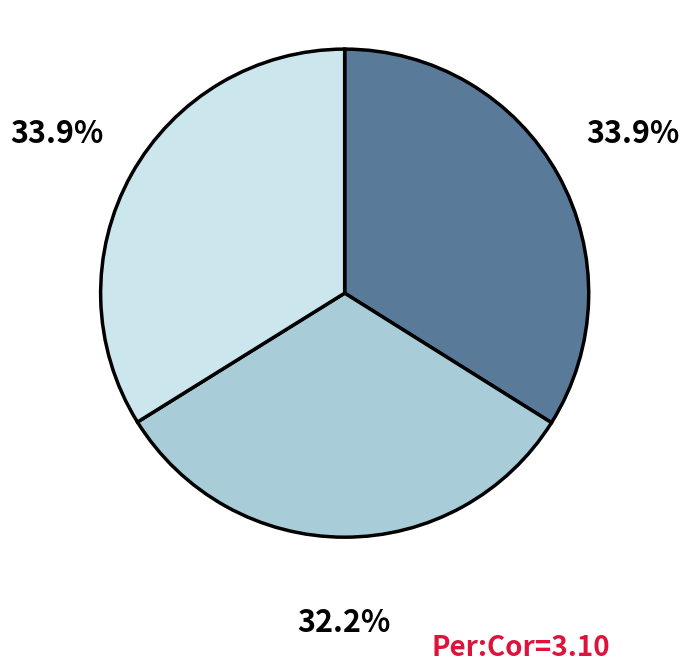

Does any single category account for the majority?

No